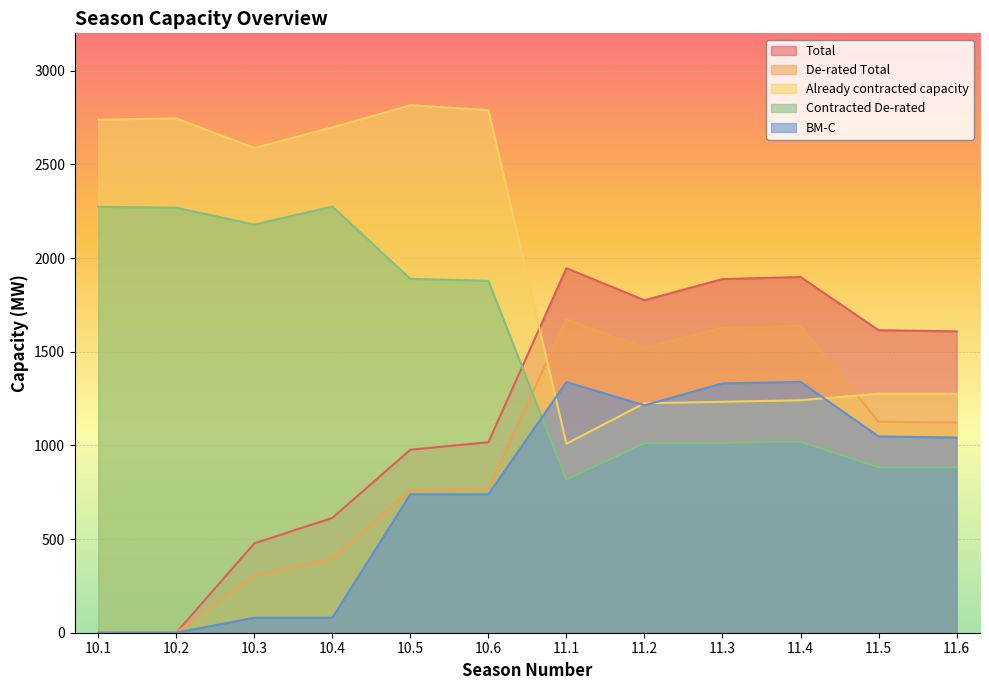

True or false: Already contracted capacity and Contracted De-rated intersect in this chart.

False